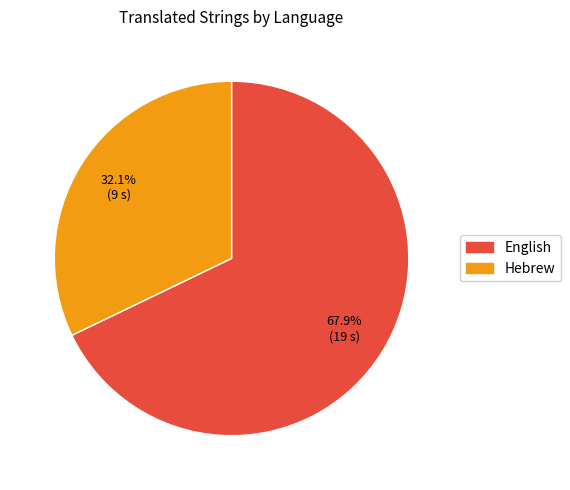

What percentage do Hebrew and English together represent?

100.0%